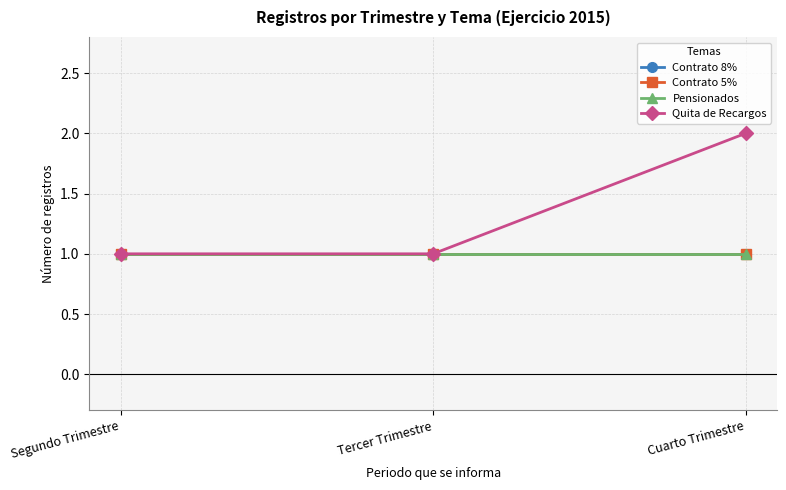

Read the Pensionados value at Cuarto Trimestre.

1